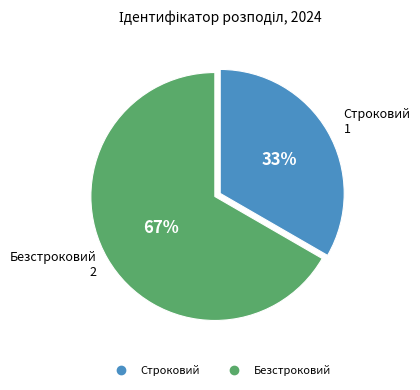

The Строковий slice represents 33% of the pie. True or false?

True